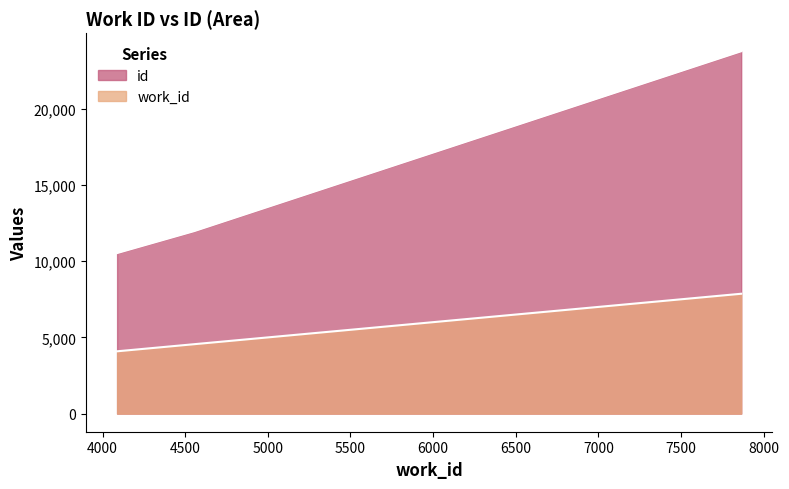

List the series in order of their overall mean, highest first.

id, work_id